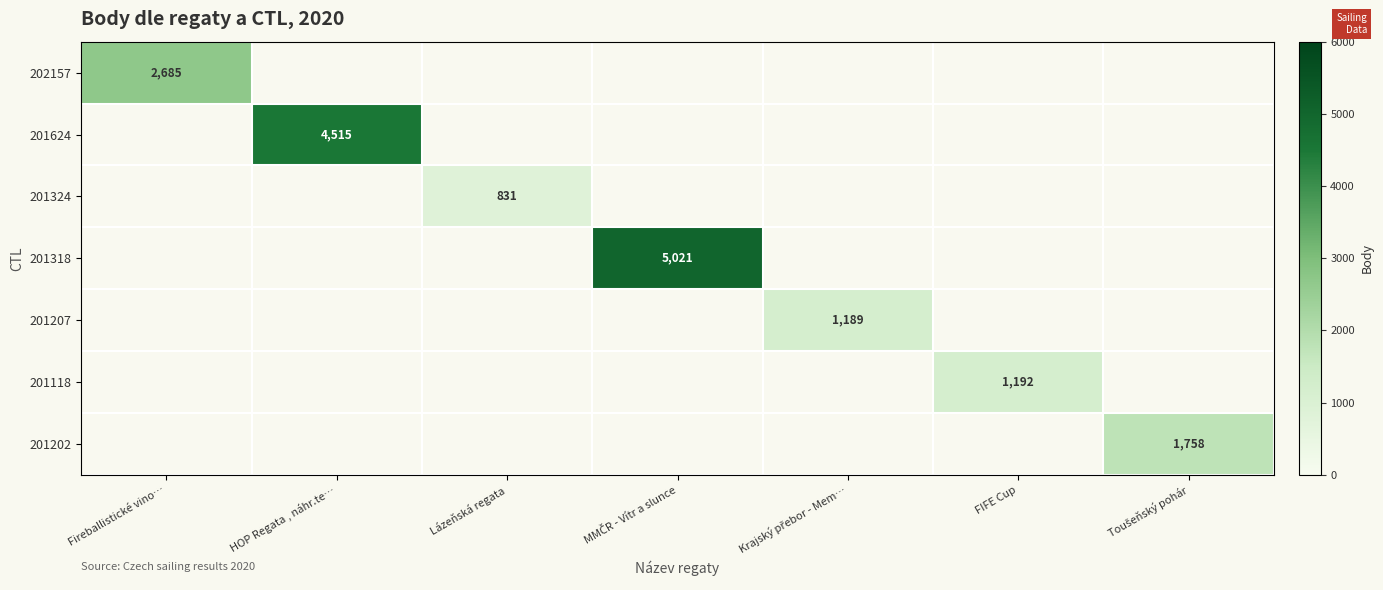

What is the highest value of the 201318 series?

5021